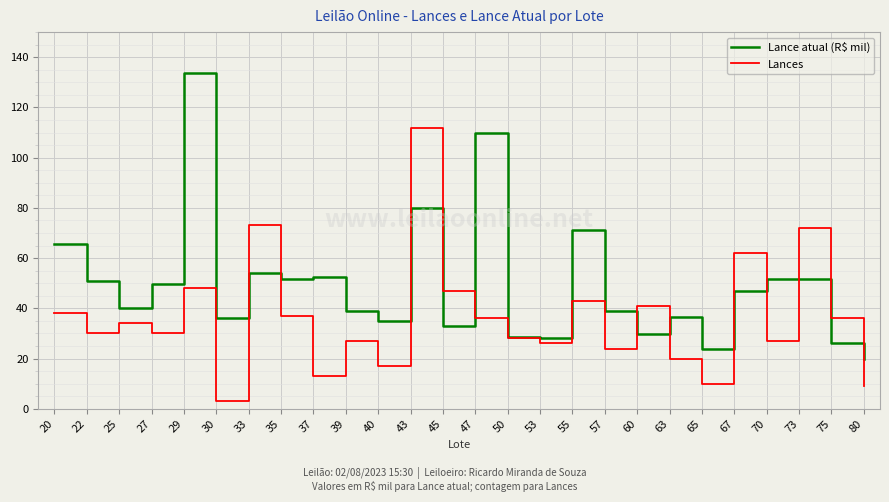

Rank the series at 40 from lowest to highest value.

Lances, Lance atual (R$ mil)